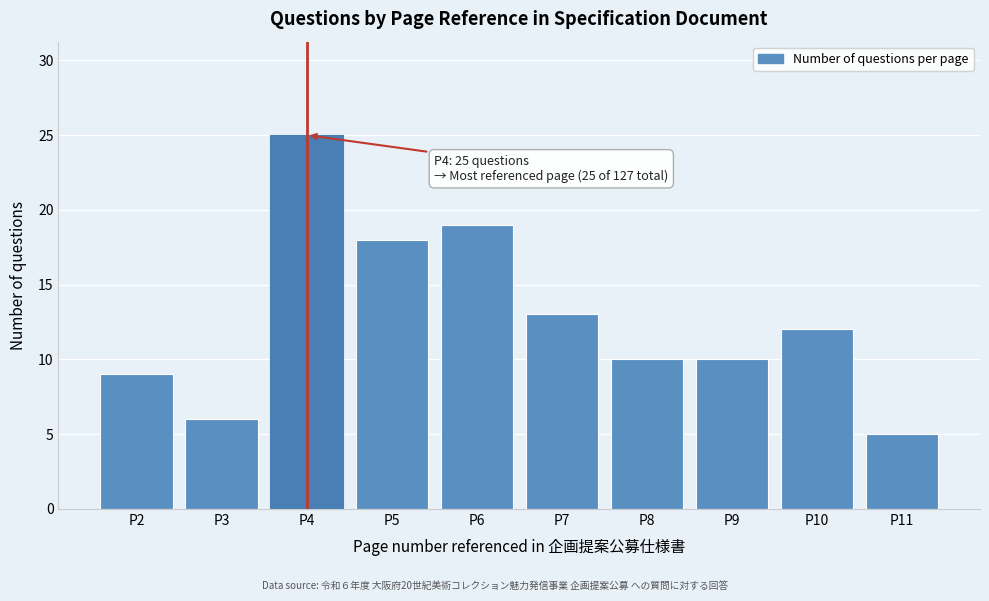

Reading left to right, transcribe all the data shown in this chart.

9	6	25	18	19	13	10	10	12	5